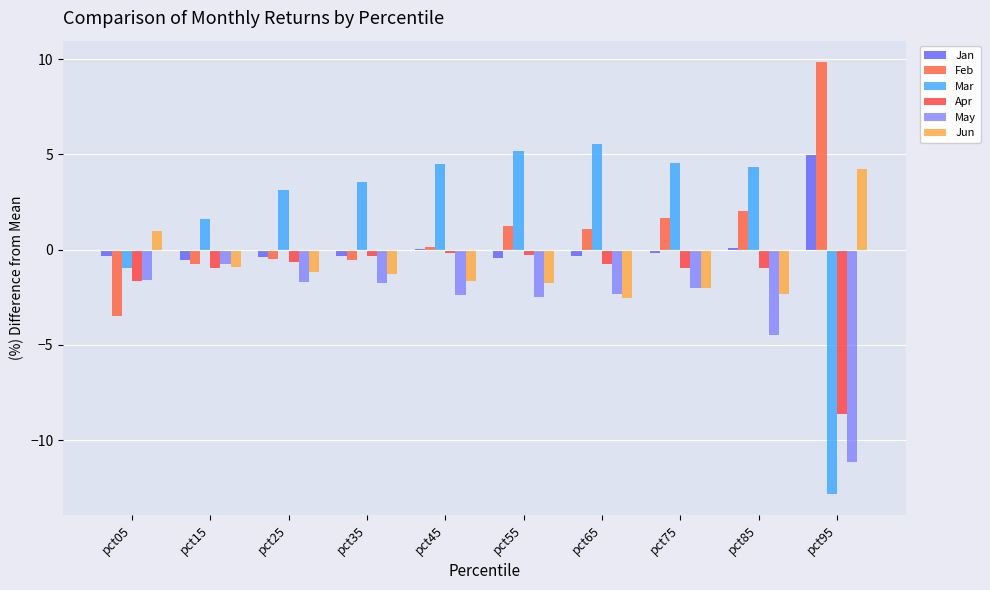

Between pct45 and pct15, which is larger?

pct45